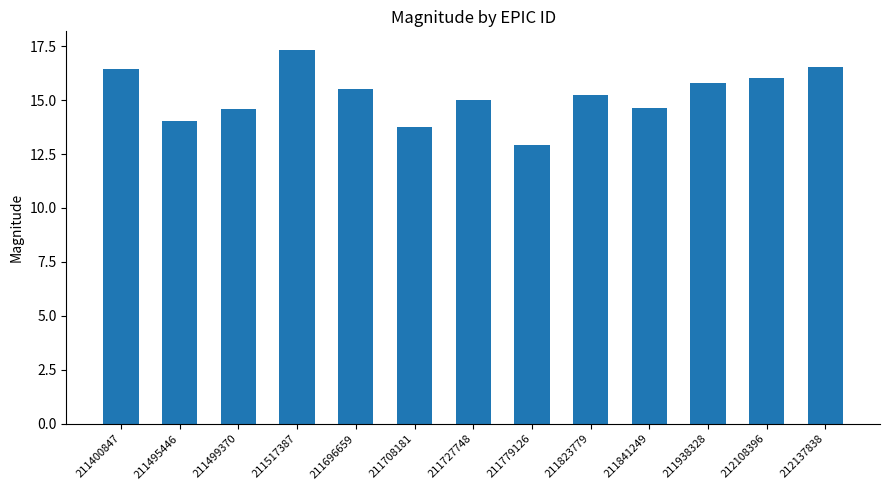

What is the value of the 3rd bar from the left?

14.6